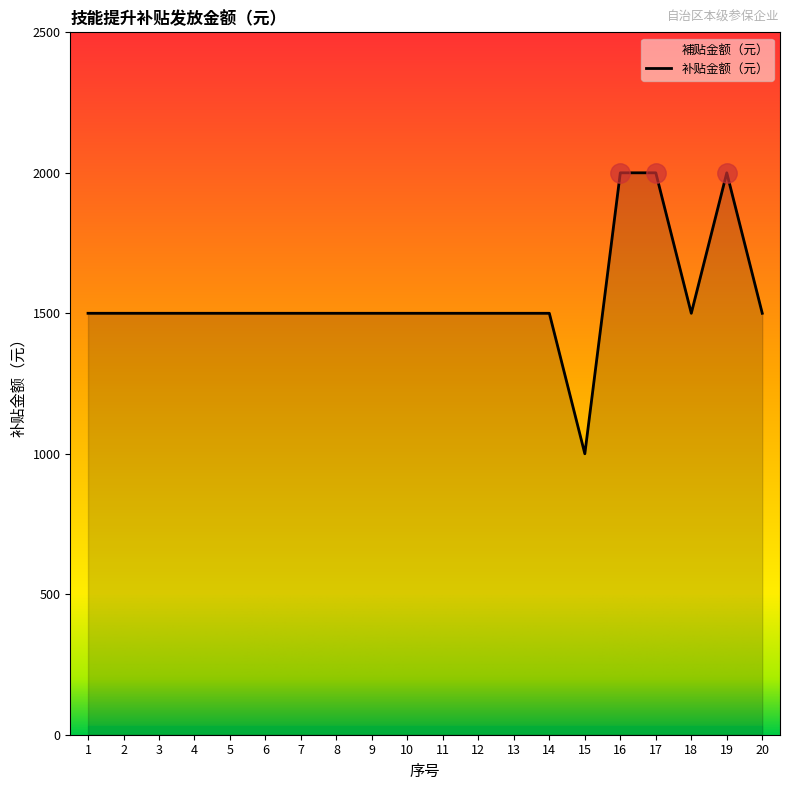

Does the chart have visible grid lines?

No